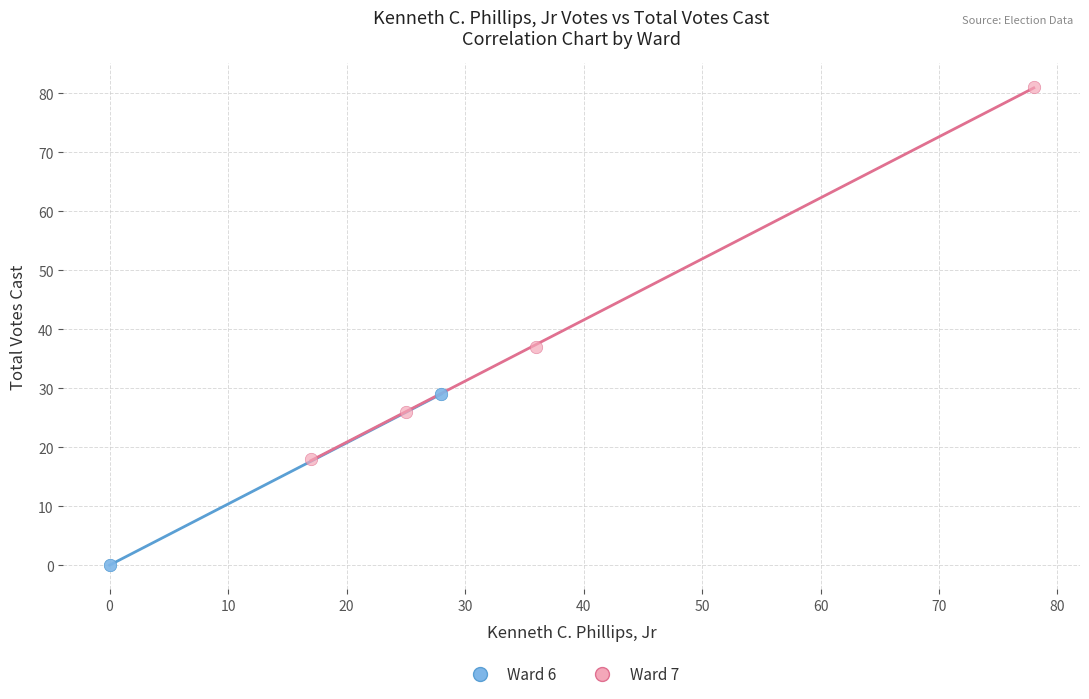

Which series contains the lowest Y value?

Ward 6